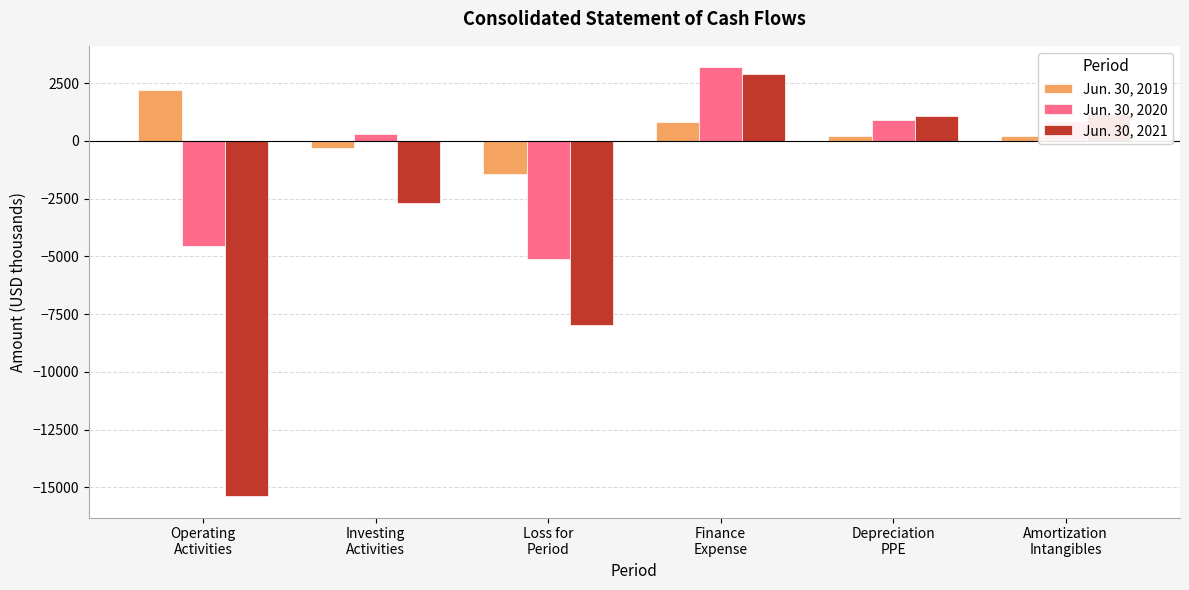

What is the sum of all Jun. 30, 2020 values?

-4434